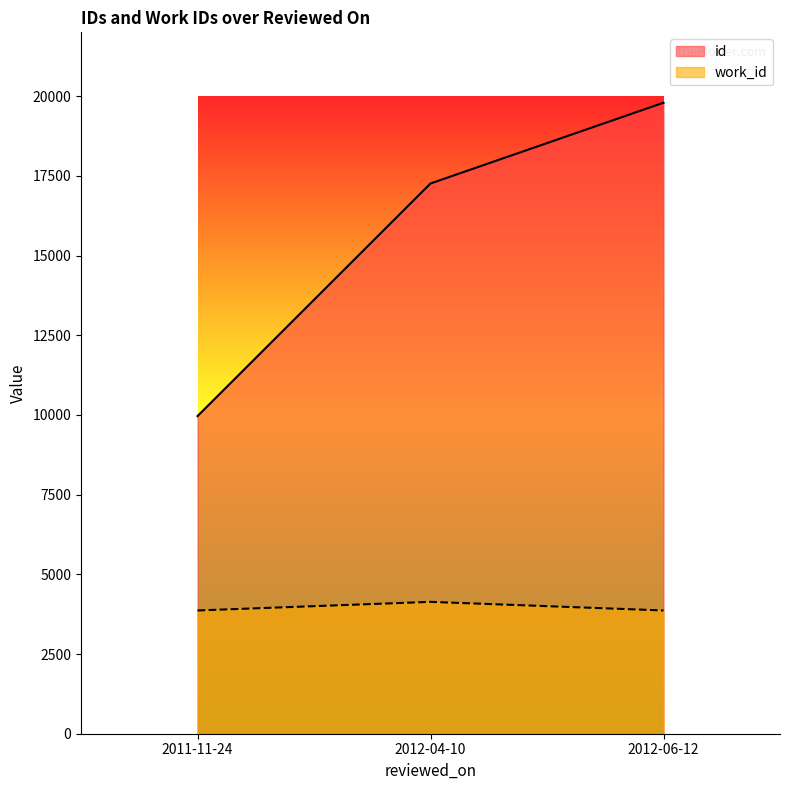

Between 2011-11-24 and 2012-04-10, which series saw the biggest shift?

id